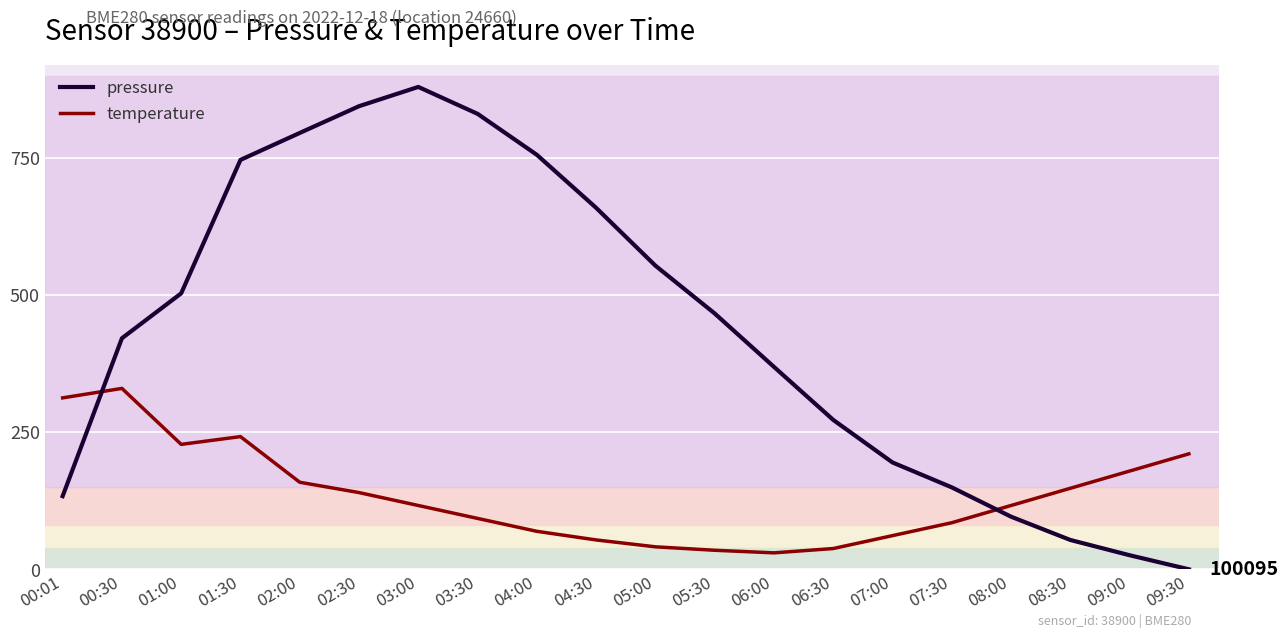

At 08:30, list the series in order from smallest to largest.

pressure, temperature